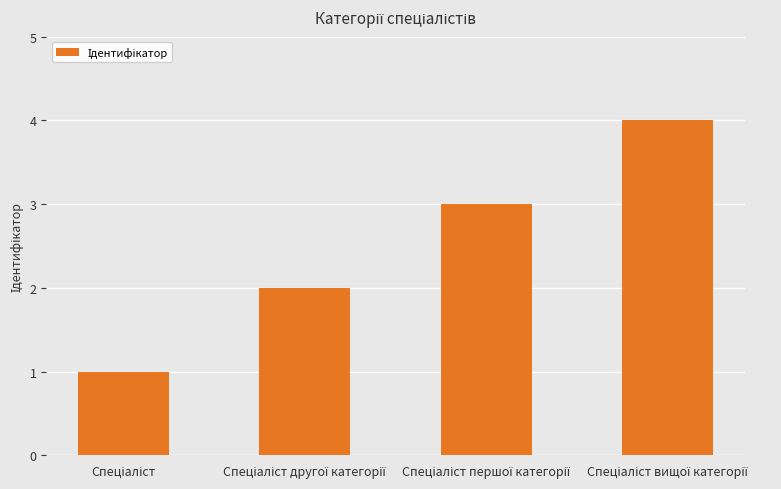

What is the sum of all values?

10